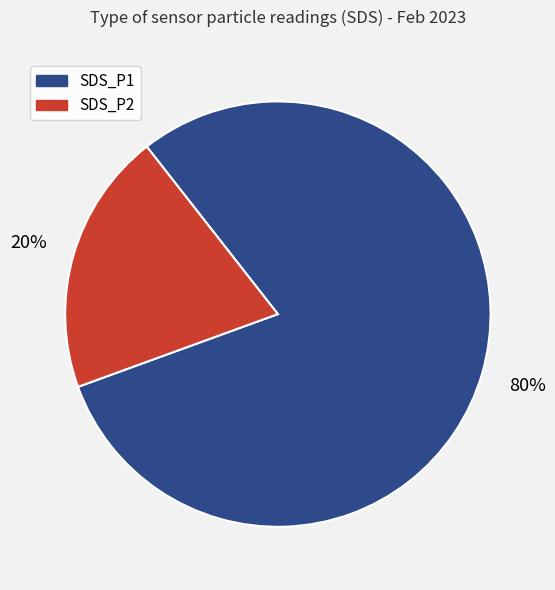

To the nearest percent, what is the difference between the largest and smallest slice percentages?

60%